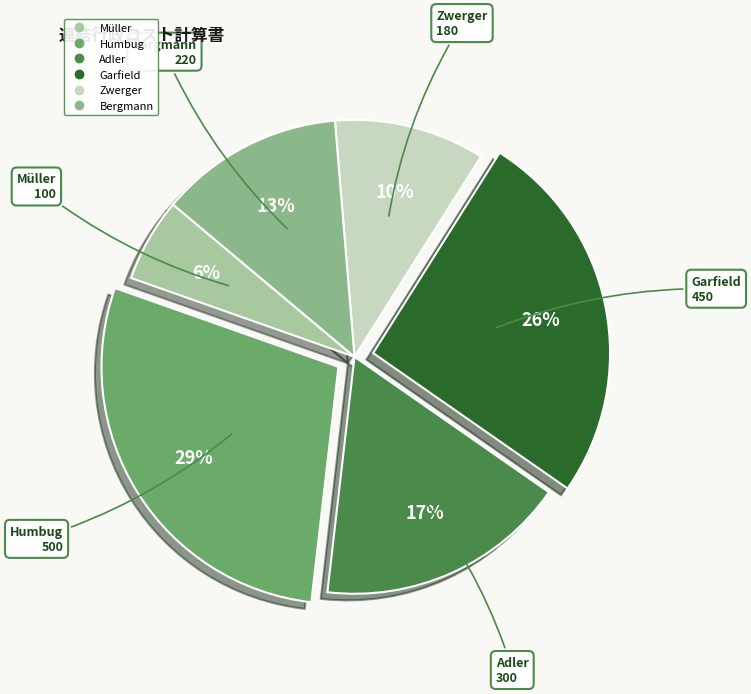

Combined, do Bergmann and Müller account for over 50%?

No